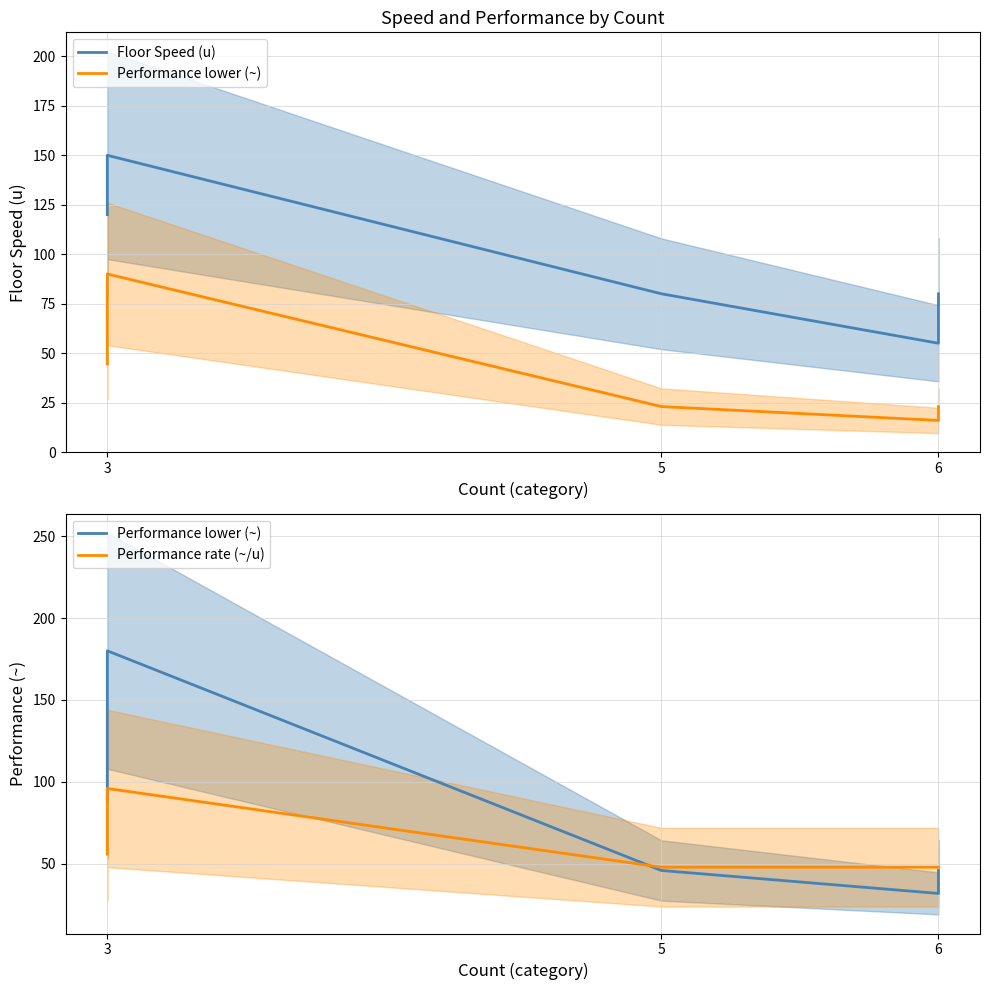

Rank the series by their average value, from highest to lowest.

Floor Speed (u), Performance lower (~), Performance rate (~/u)